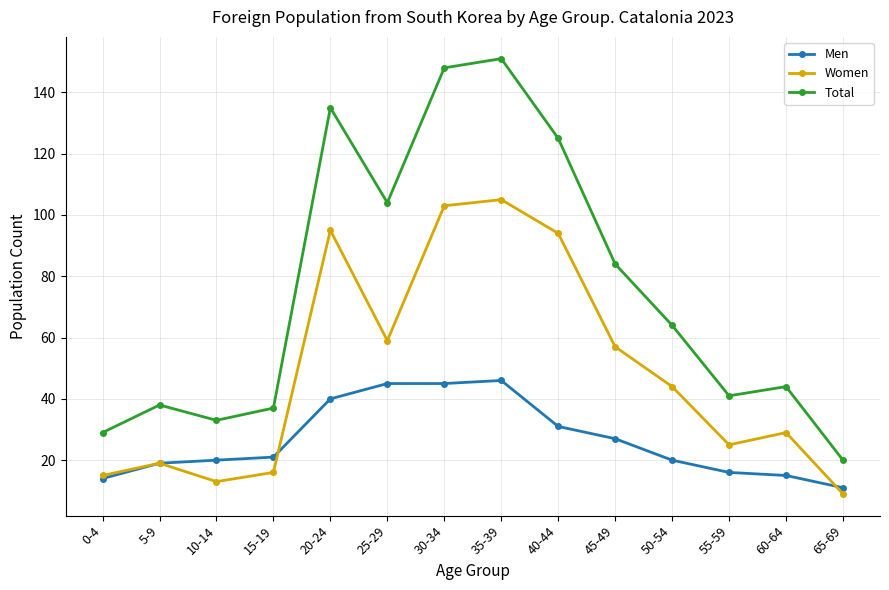

What position from the right is 30-34?

8